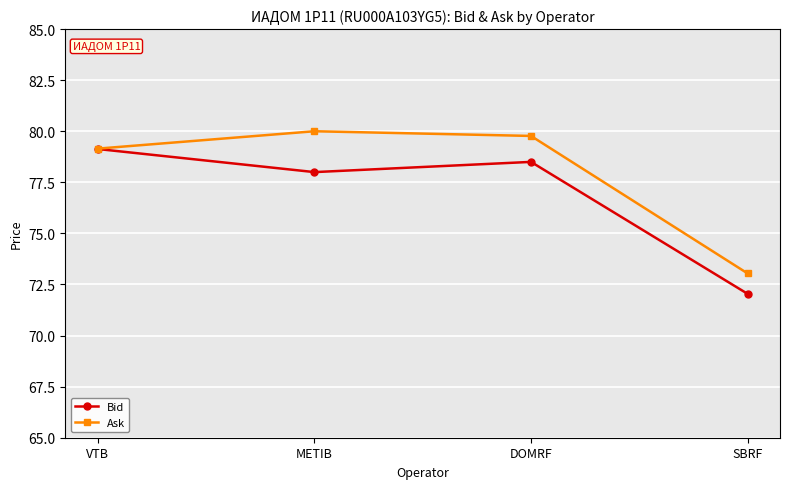

What is the average value of the Ask series?

78.0